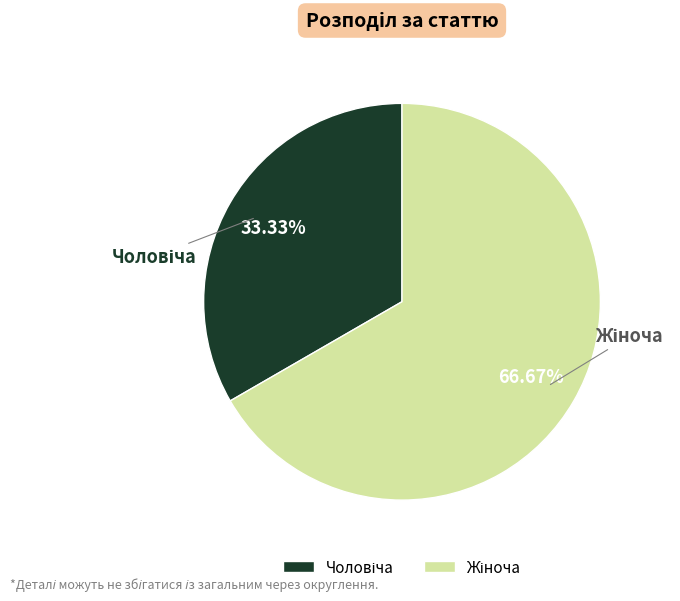

To the nearest percent, what portion does Чоловіча represent?

33%